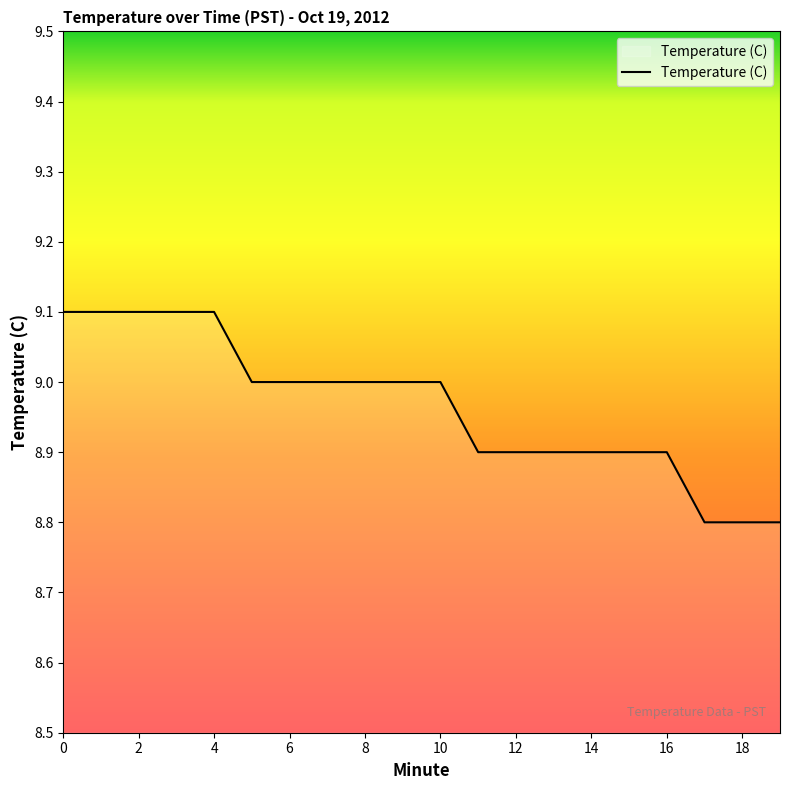

How many lines are shown in the chart?

1